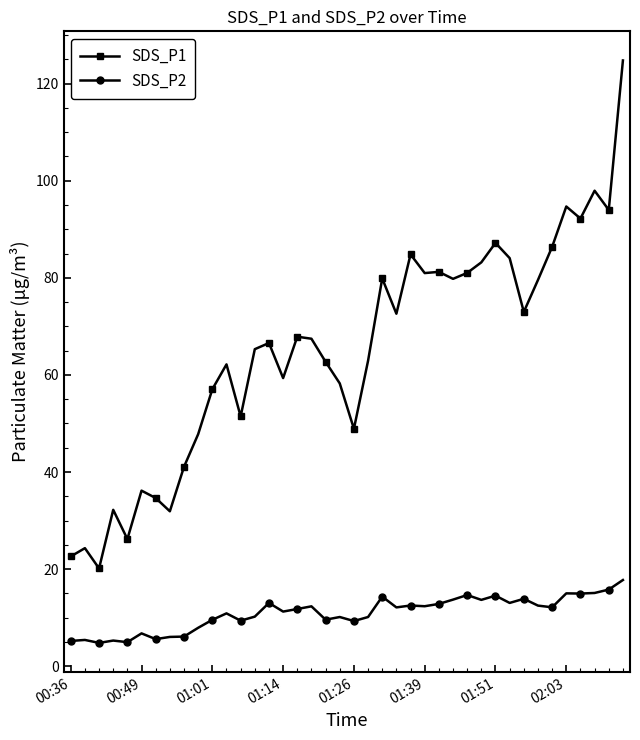

What is the highest value of the SDS_P1 series?

124.8